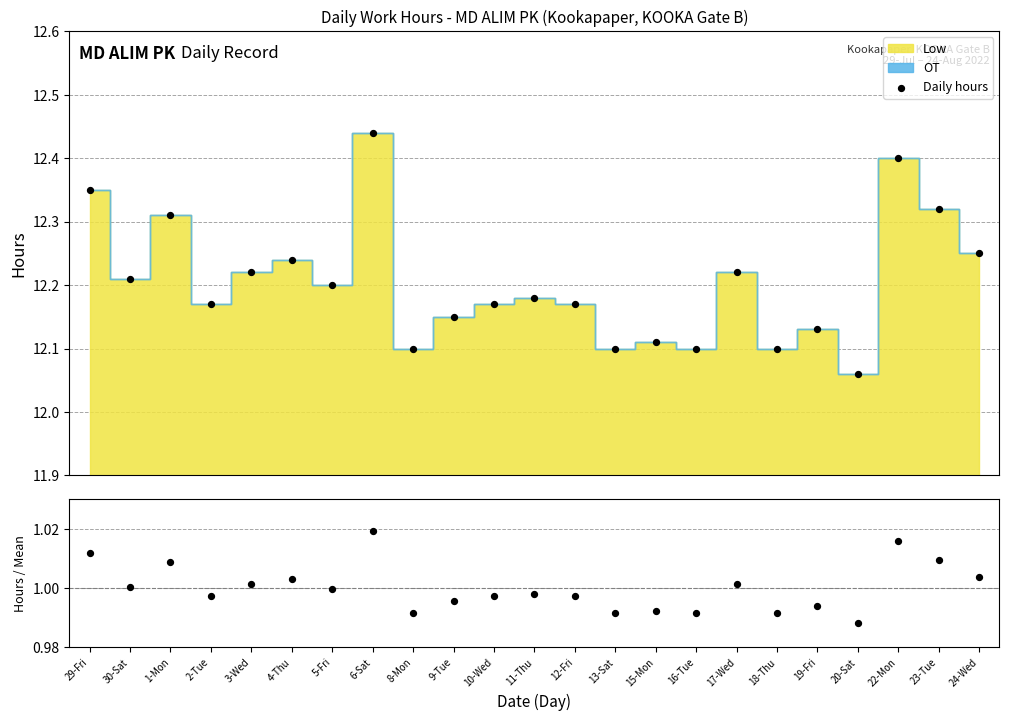

Is the value of Daily hours at 19-Fri greater than the value of Hours / Mean at 22-Mon?

Yes